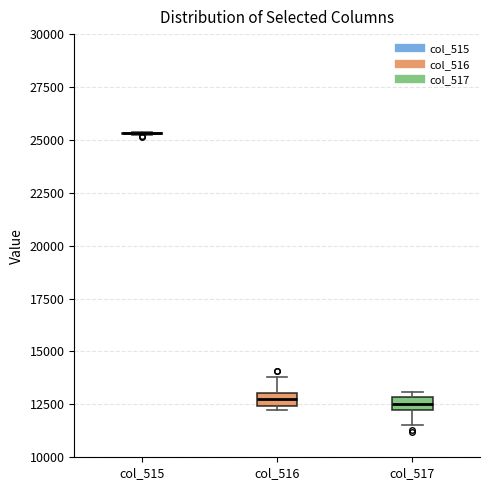

Where does the upper whisker of the box for col_516 end on the y-axis? The values are not printed on the chart, so give them approximately, as read against the axis.

14000